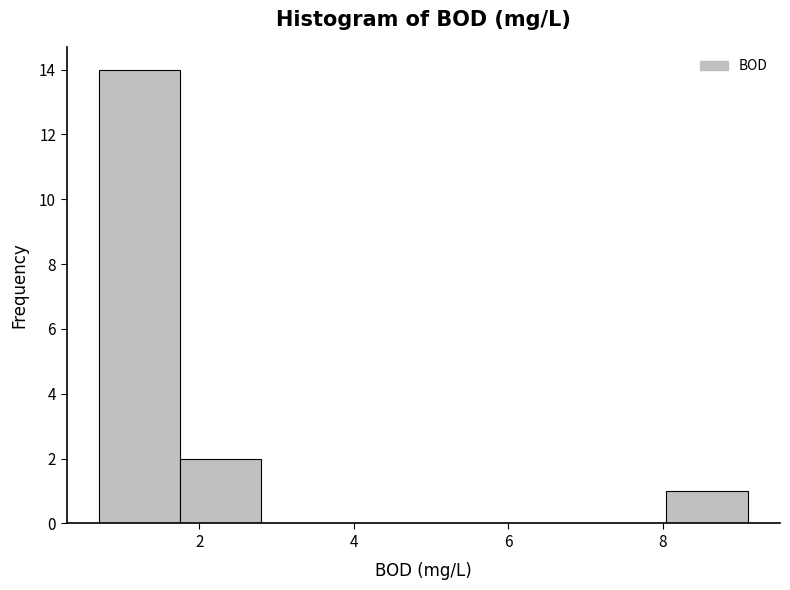

How tall is the bar that spans 0.70 to 1.75 on the x-axis? Neither the bar edges nor the heights are printed on the chart, so give them approximately, as read against the axes.

14